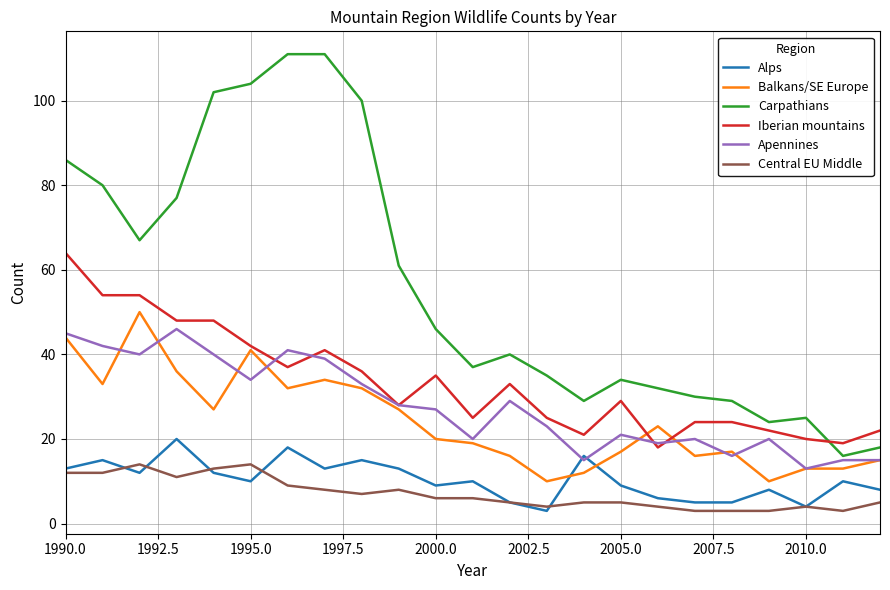

At how many categories does at least one series exceed 97?

5